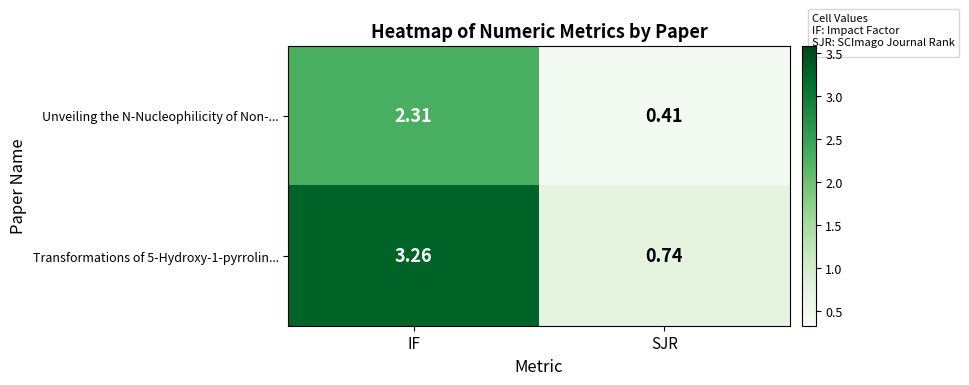

At which category is the sum across all series the highest?

IF